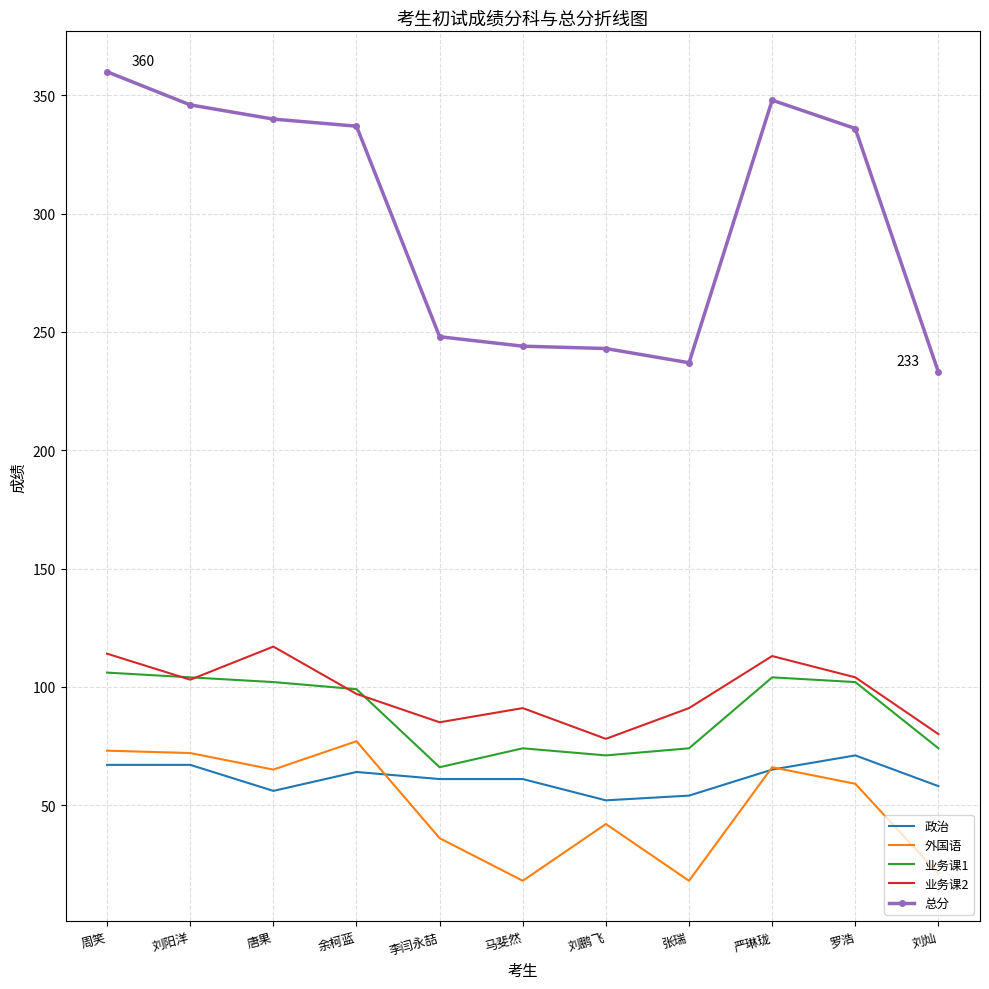

True or false: 业务课2 has a value of 36 at 余柯蓝.

False